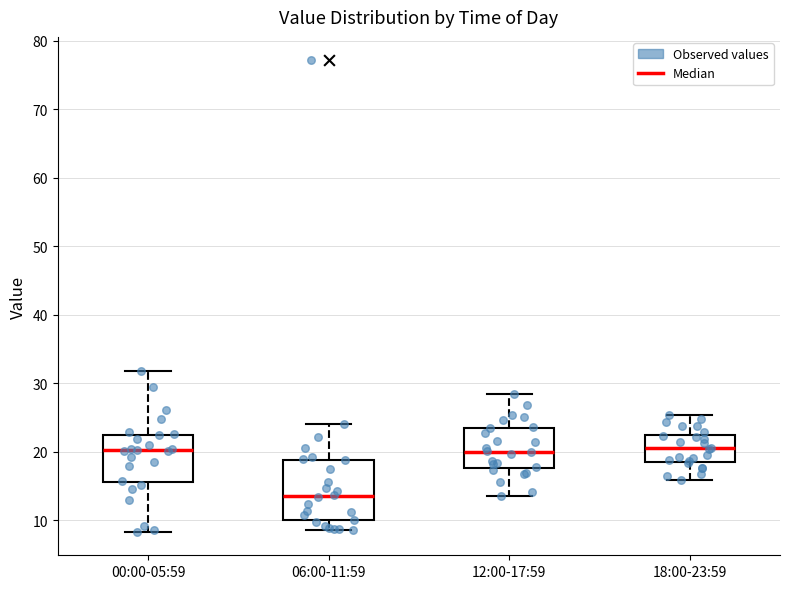

Where does the median line of the box for 18:00-23:59 sit on the y-axis? The values are not printed on the chart, so give them approximately, as read against the axis.

21